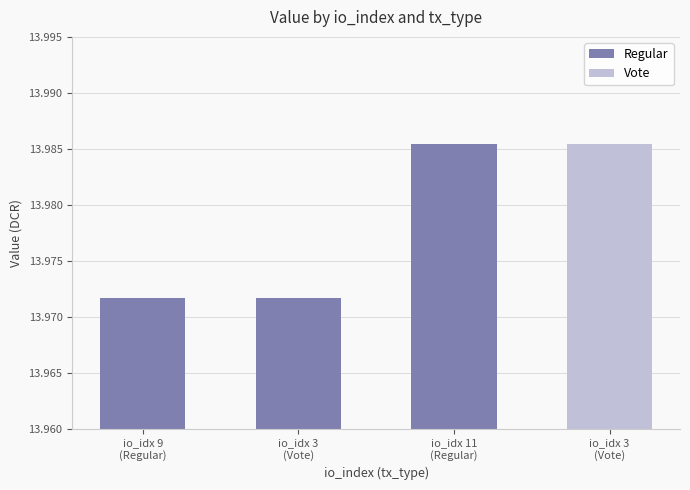

How many distinct data groups are displayed?

1